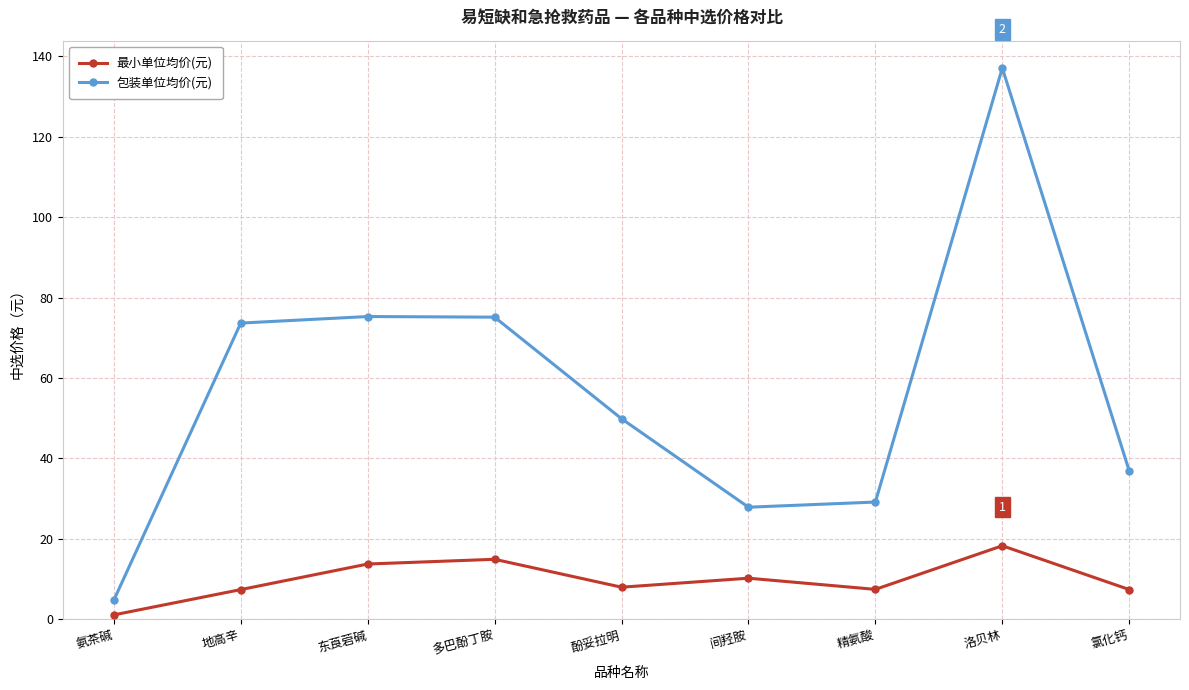

True or false: 最小单位均价(元) and 包装单位均价(元) cross at least once.

False